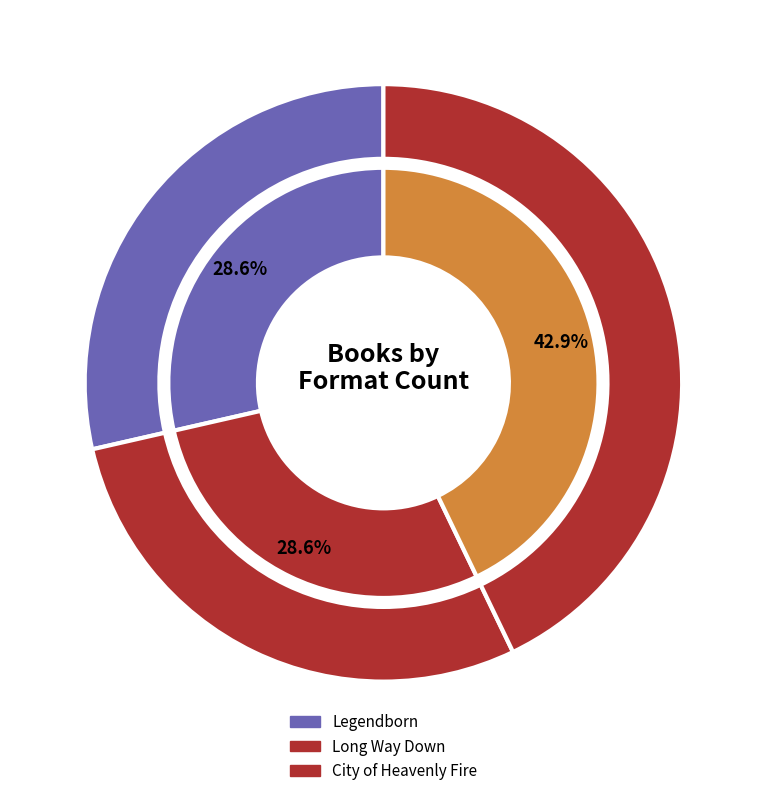

How many segments does this pie chart have?

3